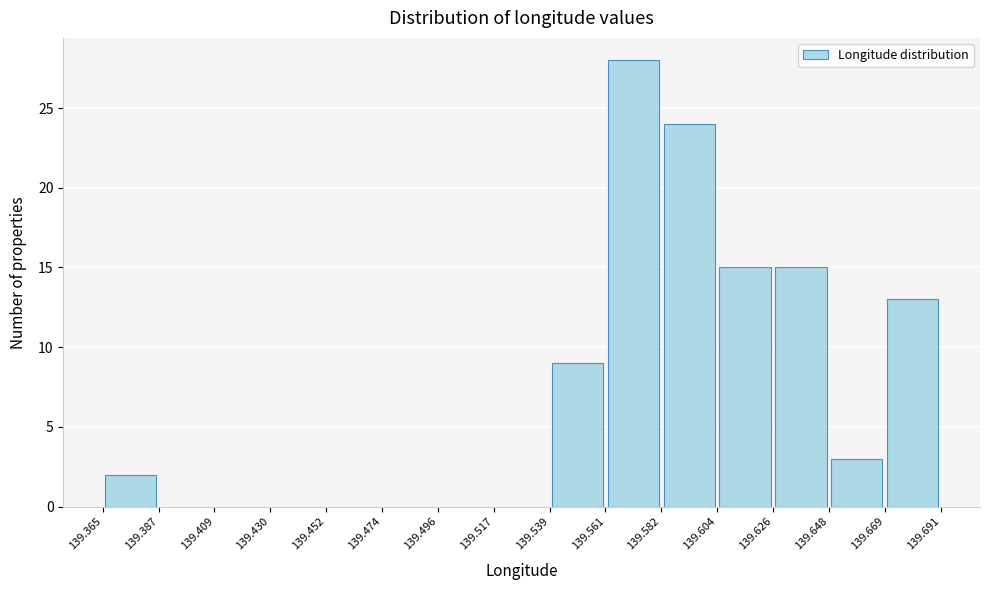

Reading left to right, list every bar in this chart as the range it spans on the x-axis followed by its height. The values are not printed on the chart, so give them approximately, as read against the axis.

139.365 to 139.387: 2
139.387 to 139.409: 0
139.409 to 139.430: 0
139.430 to 139.452: 0
139.452 to 139.474: 0
139.474 to 139.496: 0
139.496 to 139.517: 0
139.517 to 139.539: 0
139.539 to 139.561: 9
139.561 to 139.582: 28
139.582 to 139.604: 24
139.604 to 139.626: 15
139.626 to 139.648: 15
139.648 to 139.669: 3
139.669 to 139.691: 13